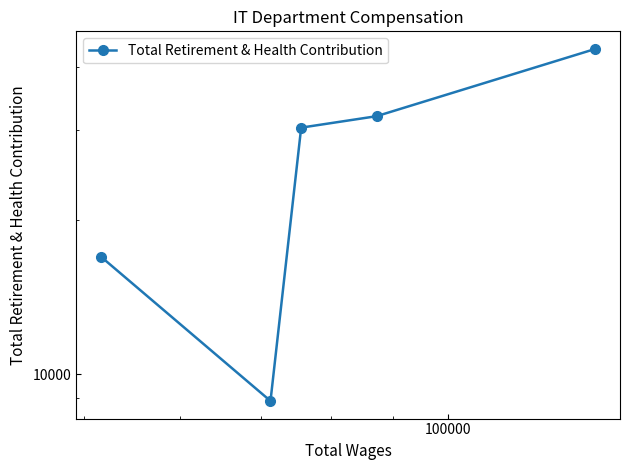

Reading left to right, extract all data points from this chart.

16992	8868	30387	31995	43321